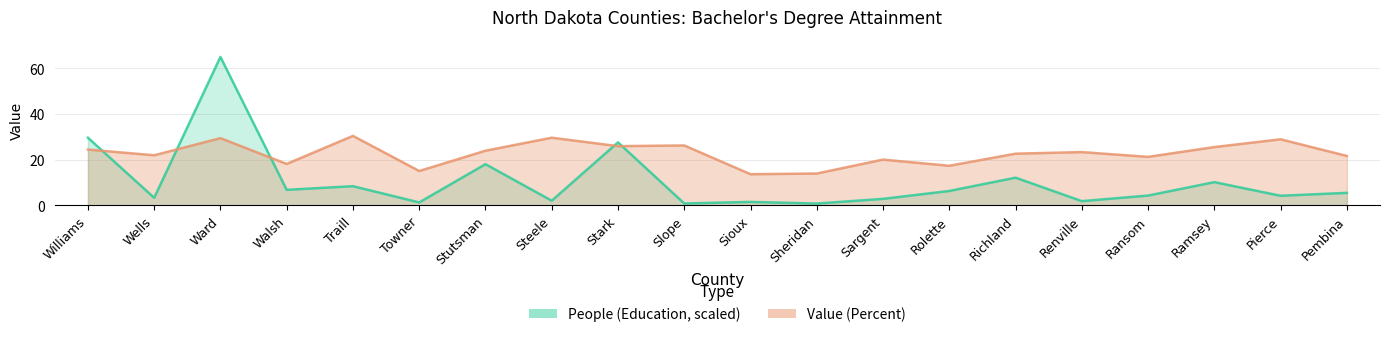

Does the chart have visible grid lines?

Yes